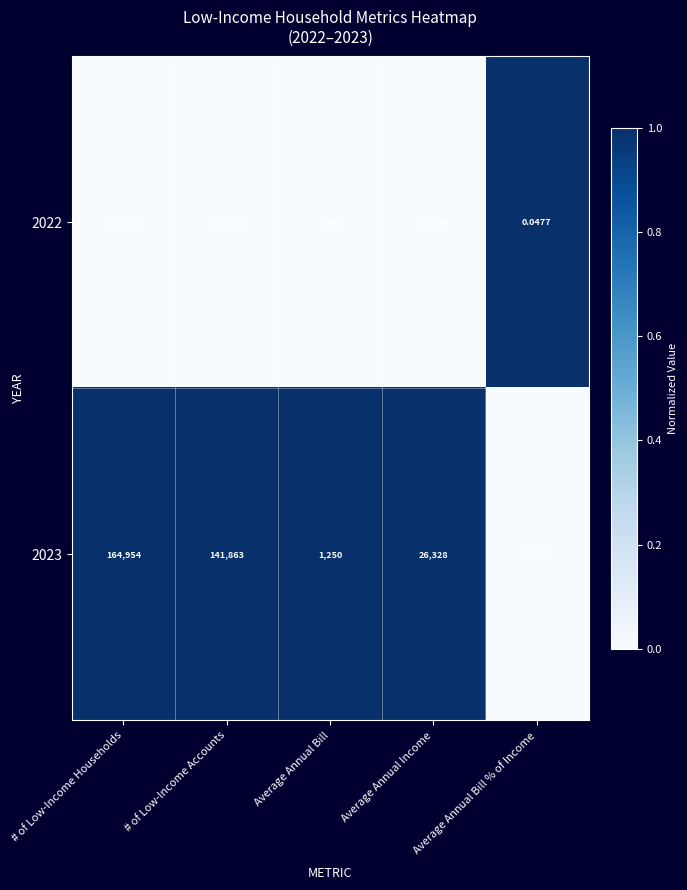

Where does the 2023 series first go above 26328?

# of Low-Income Households